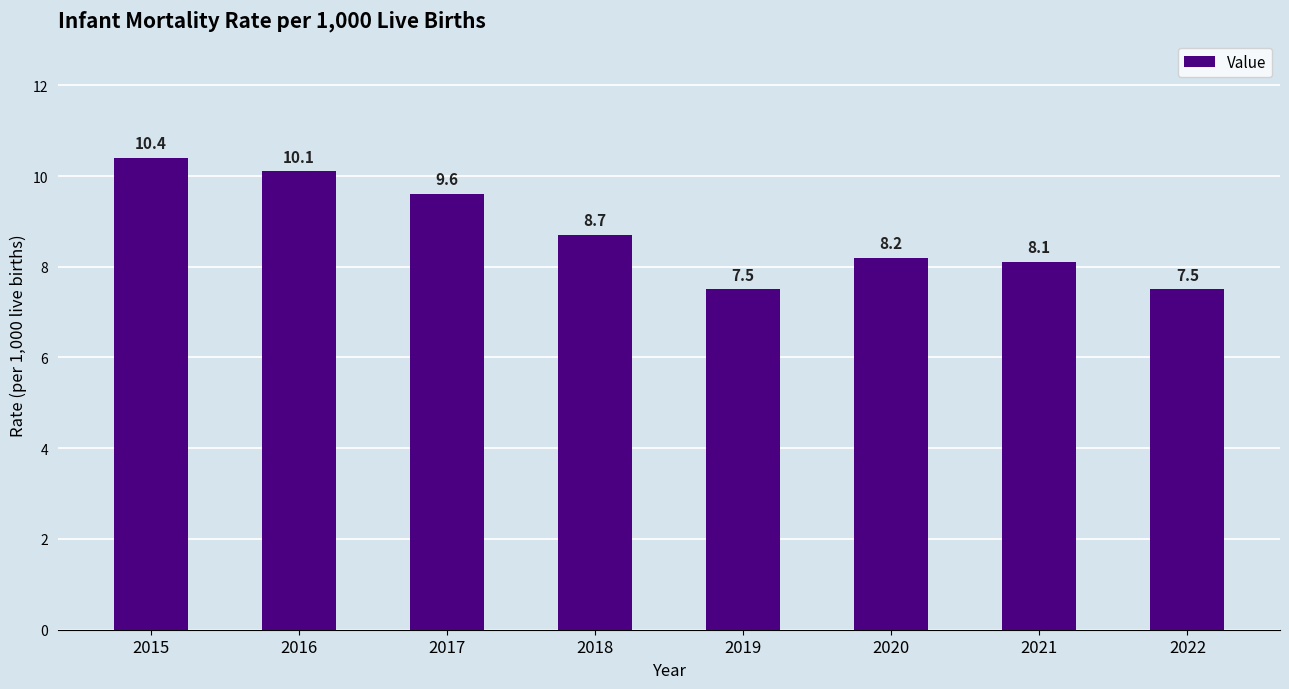

At which label does the data first exceed 8?

2015